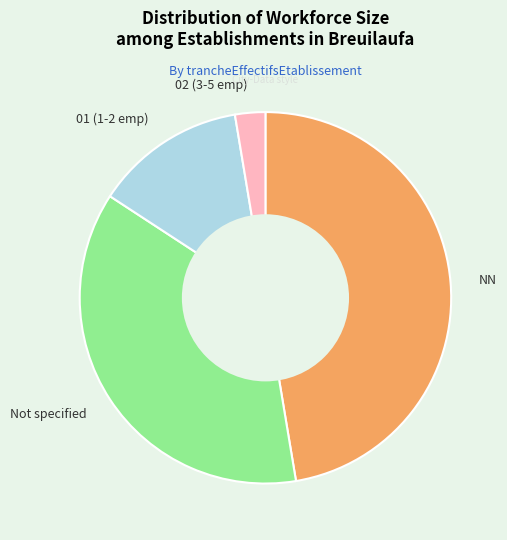

The Not specified slice represents 27% of the pie. True or false?

False